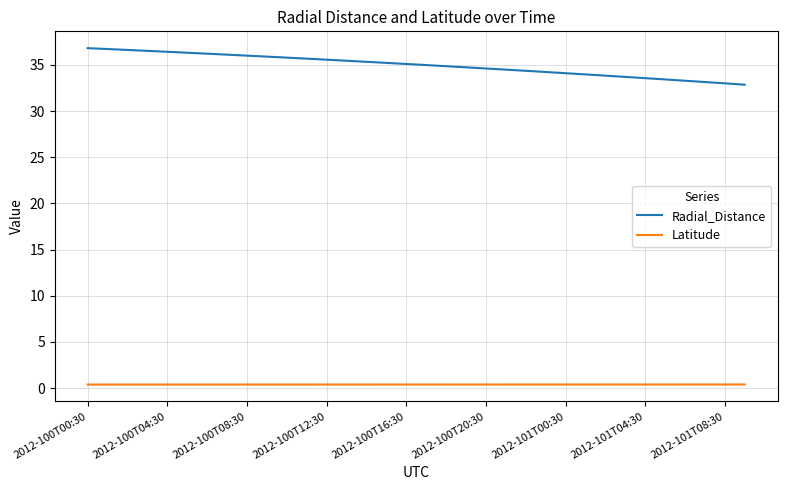

True or false: Latitude and Radial_Distance intersect in this chart.

False